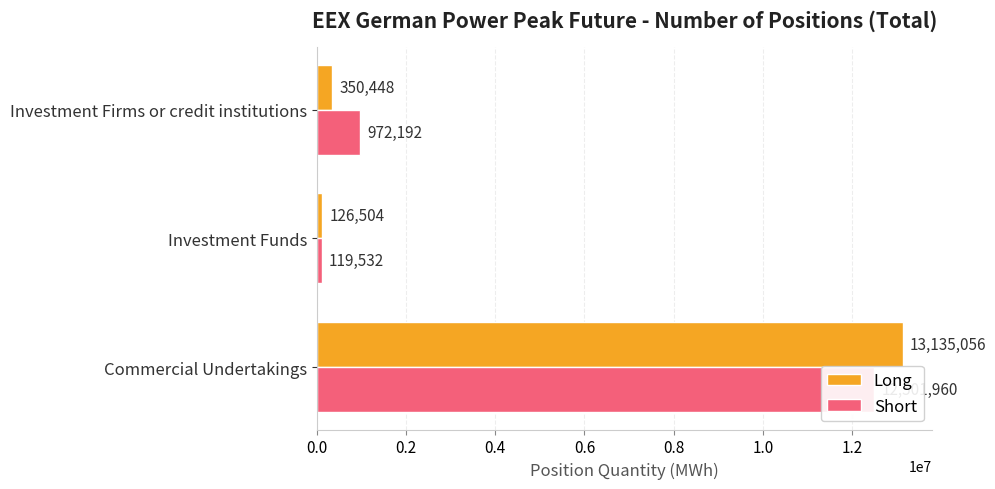

What is the difference between the Long values at 0.2 and 0.4?

223944